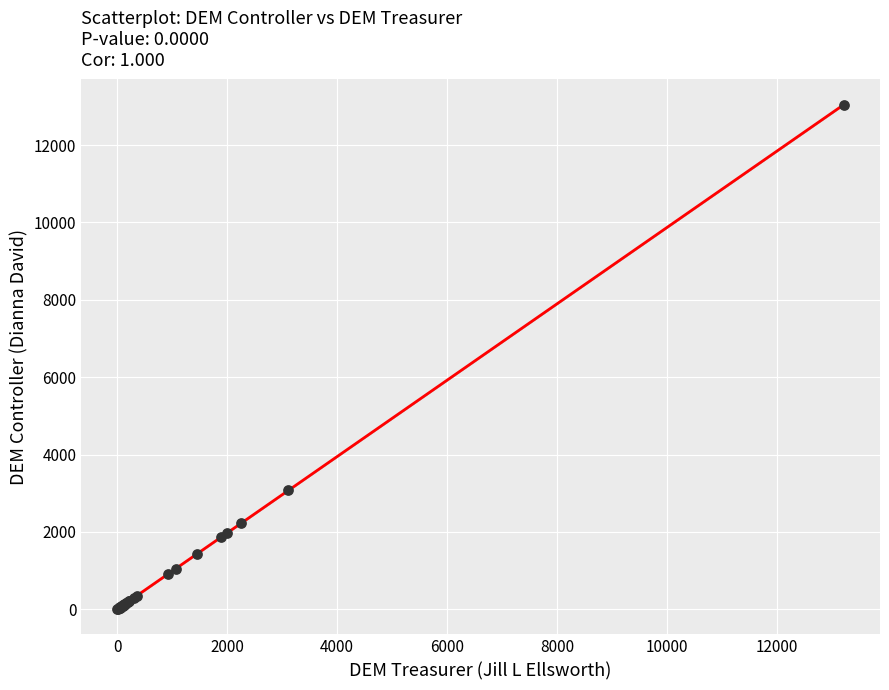

What Y value in the scatter plot is closest to 6520?

3089